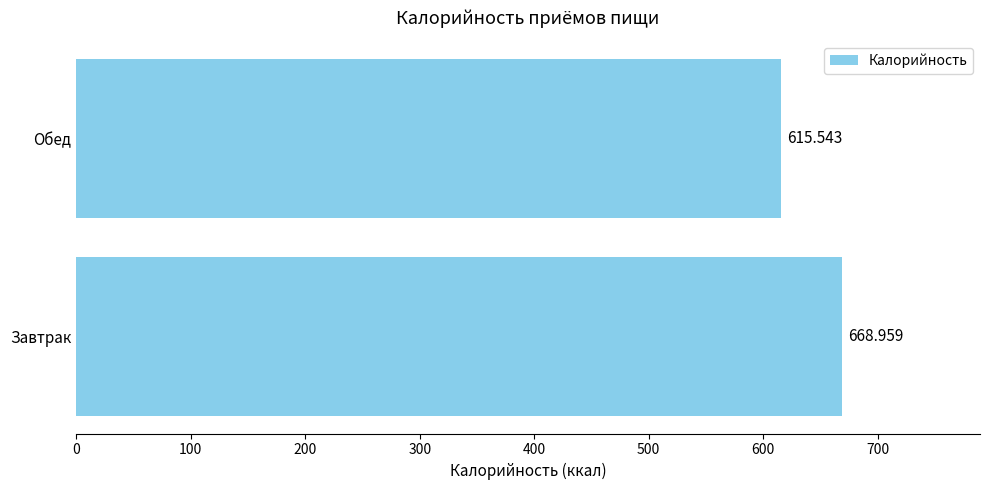

Which category has the highest value across all series?

Завтрак